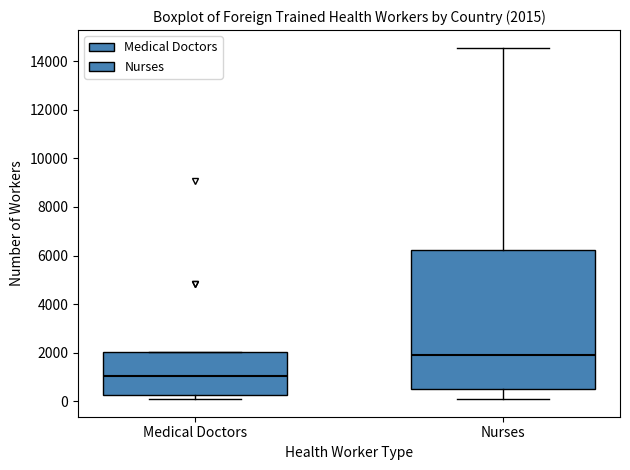

Which box has the highest median line?

Nurses